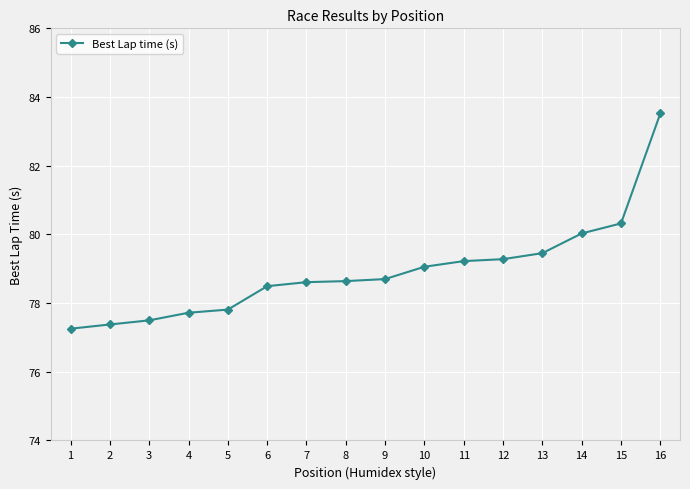

Does the chart have visible grid lines?

Yes